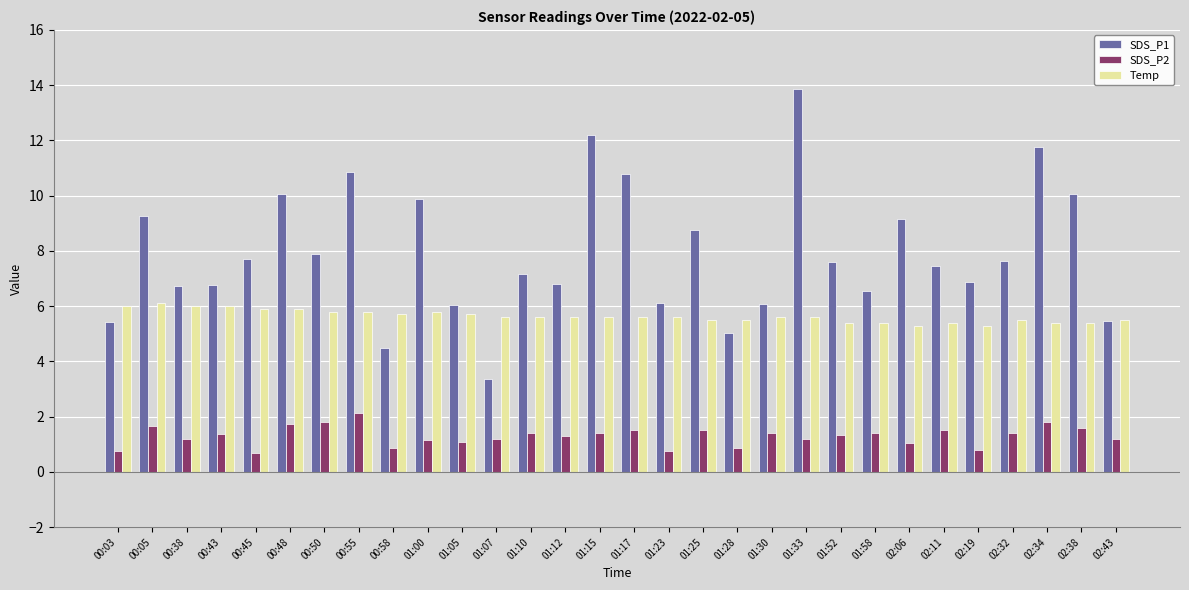

What is the greatest value displayed?

13.9